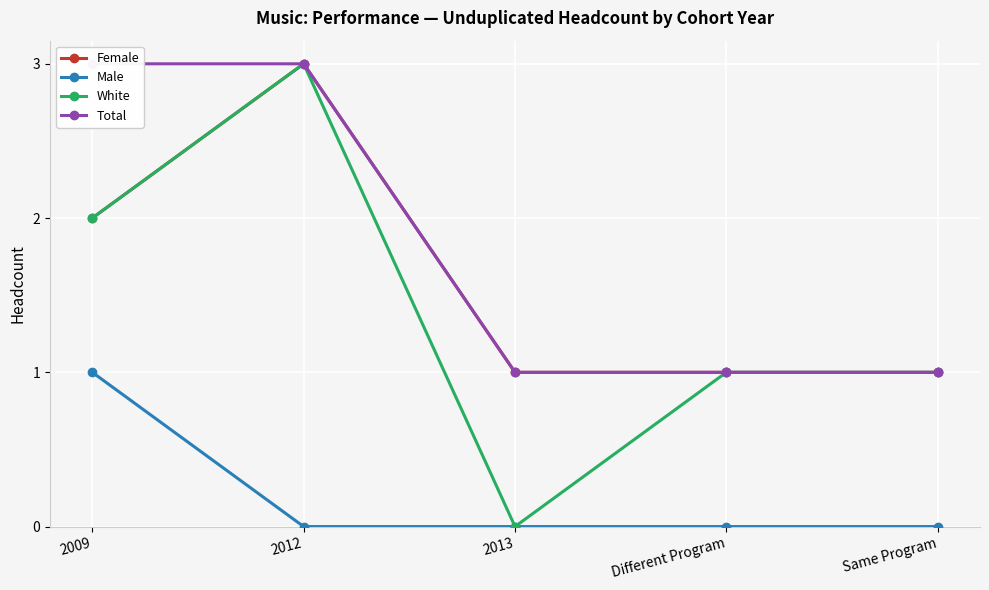

The Male series shows 0 at 2013. True or false?

False